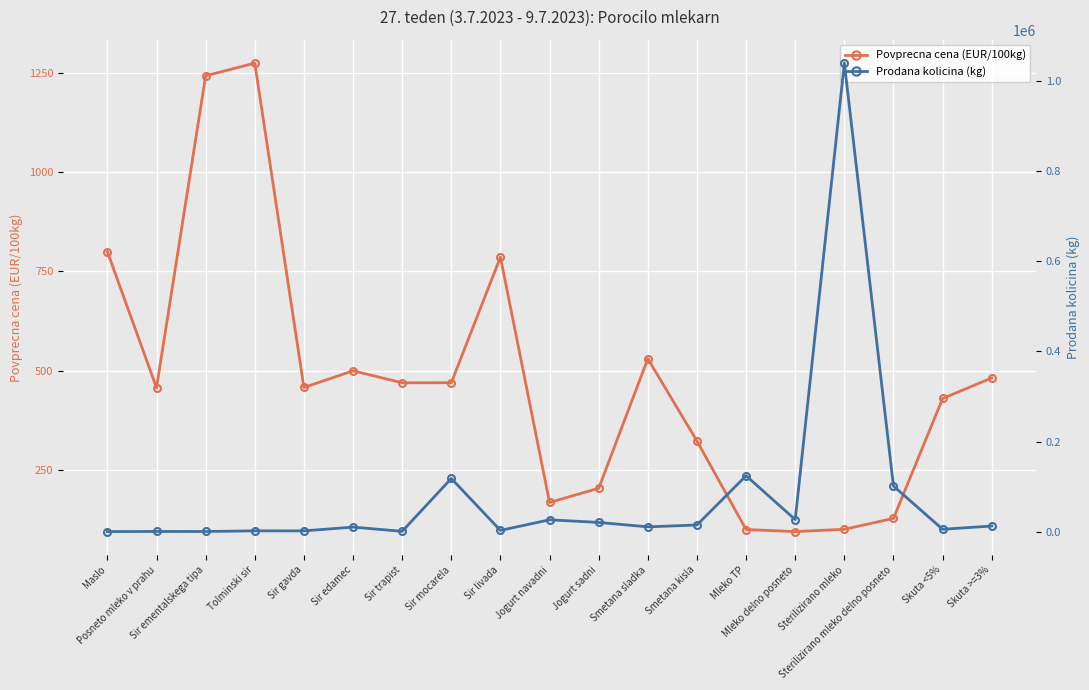

What is the difference between the maximum and second lowest values in the Povprecna cena (EUR/100kg) series?

1176.2